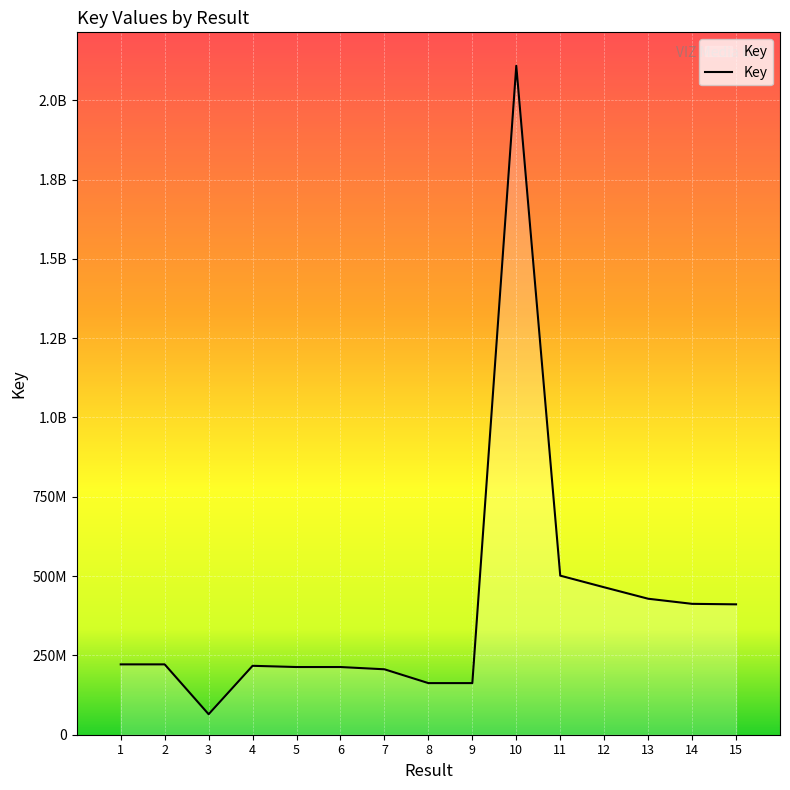

What is the ratio of the value at 4 to the value at 3?

3.4